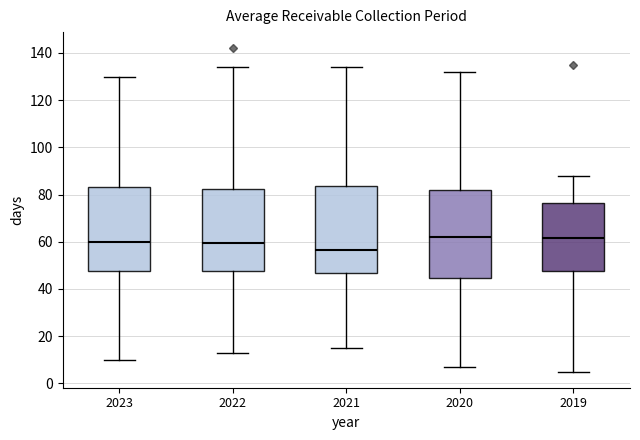

Reading left to right, read every box against the y-axis: the position of its median line, the range the box covers, and the ends of its whiskers. The values are not printed on the chart, so give them approximately, as read against the axis.

2023: median 60, box 48 to 84, whiskers 10 to 130
2022: median 60, box 48 to 82, whiskers 14 to 134
2021: median 56, box 46 to 84, whiskers 16 to 134
2020: median 62, box 44 to 82, whiskers 8 to 132
2019: median 62, box 48 to 76, whiskers 6 to 88